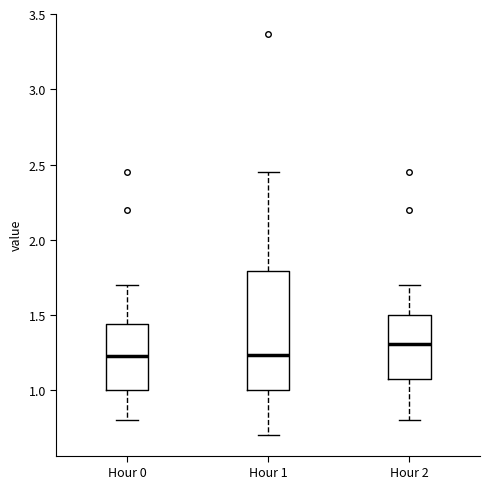

Which box's median line is the highest?

Hour 2